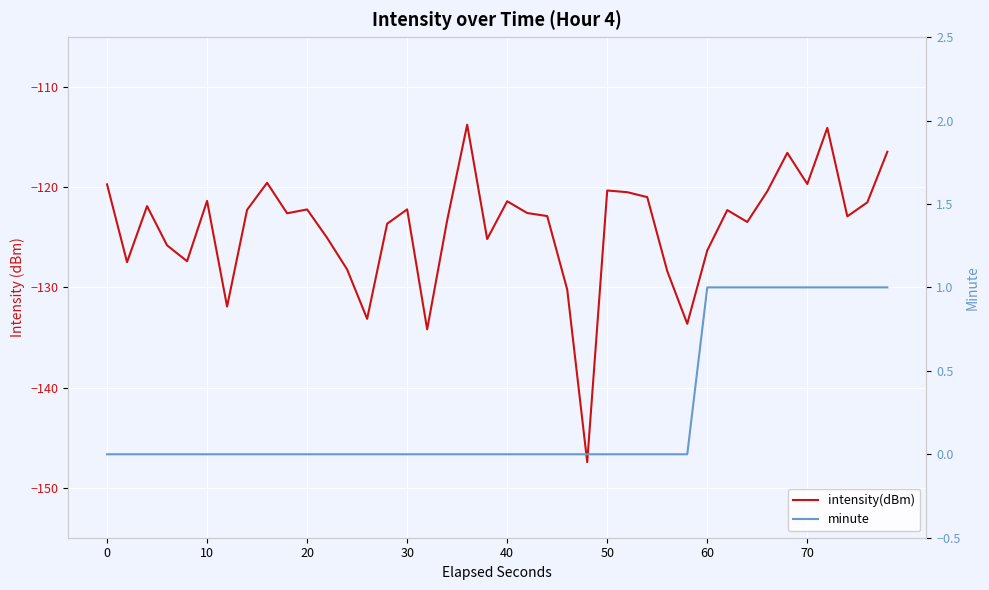

True or false: intensity(dBm) and minute intersect in this chart.

False